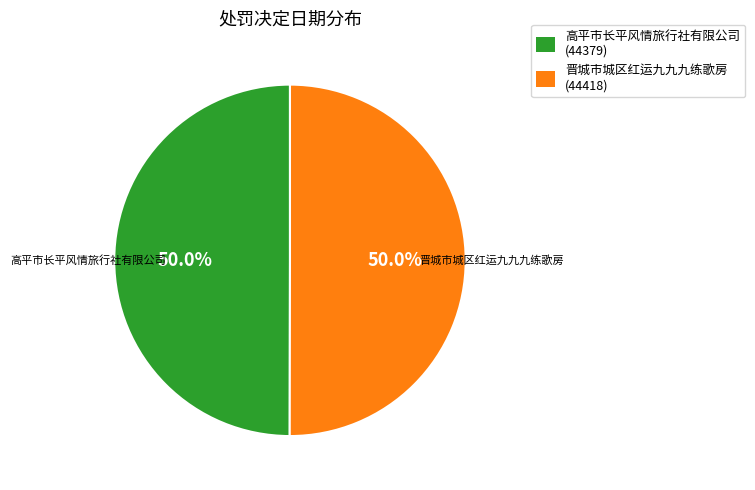

Do 高平市长平风情旅行社有限公司 and 晋城市城区红运九九九练歌房 together represent more than half of the pie?

Yes